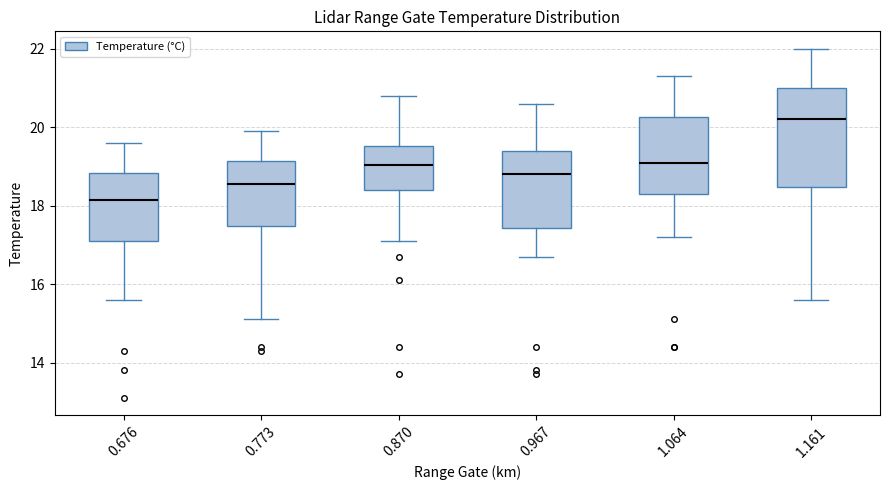

Comparing the boxes themselves (not the whiskers), which one is the tallest?

1.161